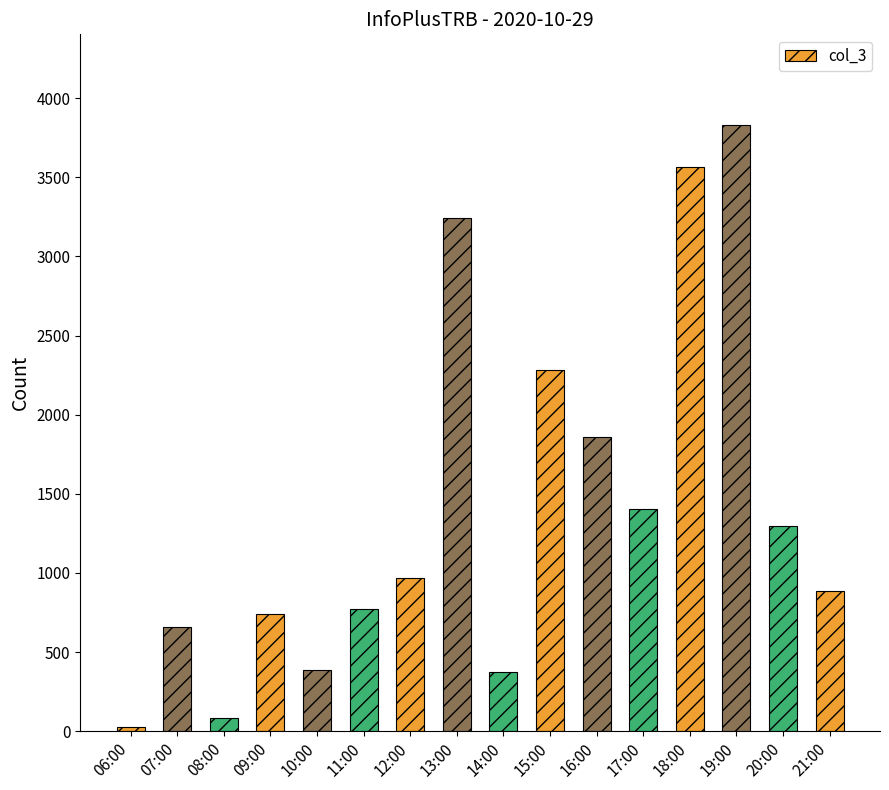

How many categories are shown in the chart?

16